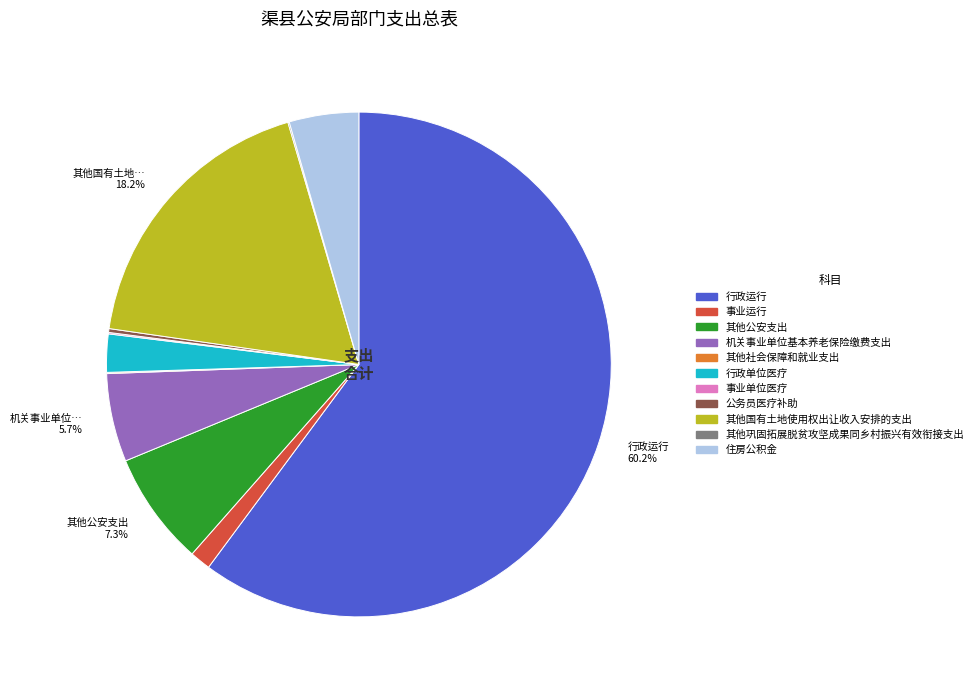

Does any single category account for the majority?

Yes